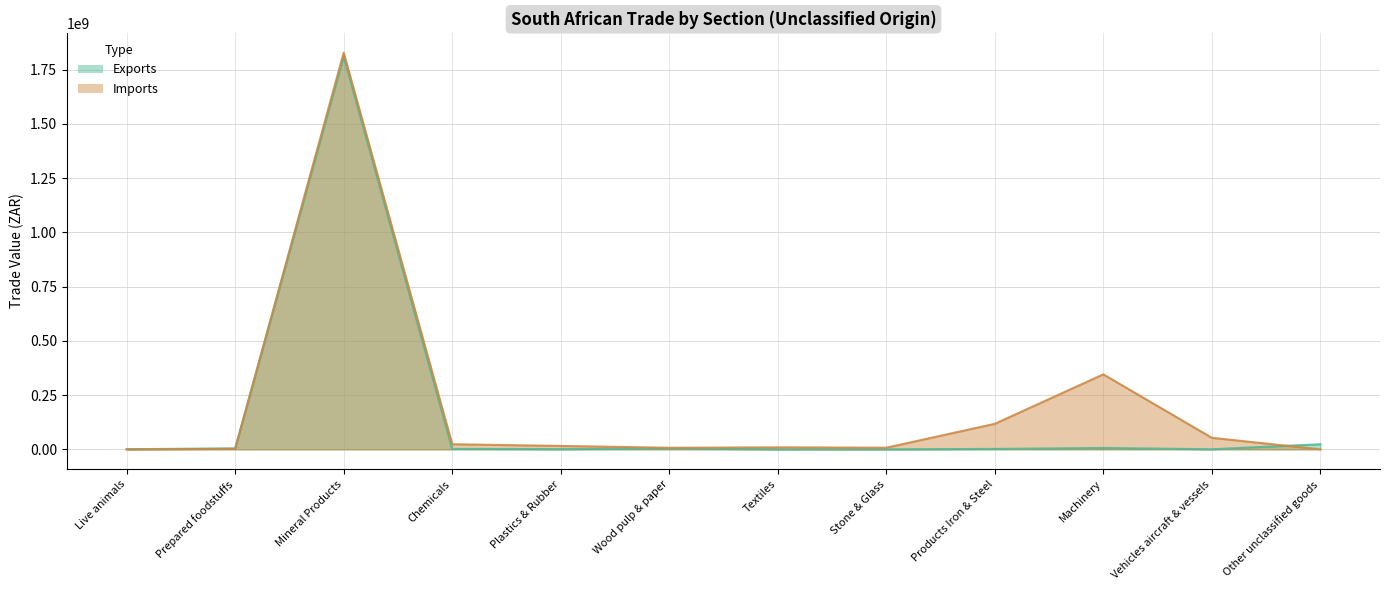

What is the average value of the Imports series?

200797112